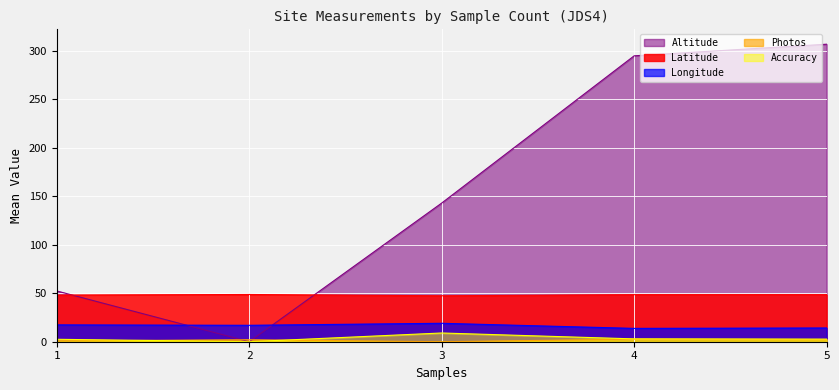

Which series has the largest total across all categories?

Altitude